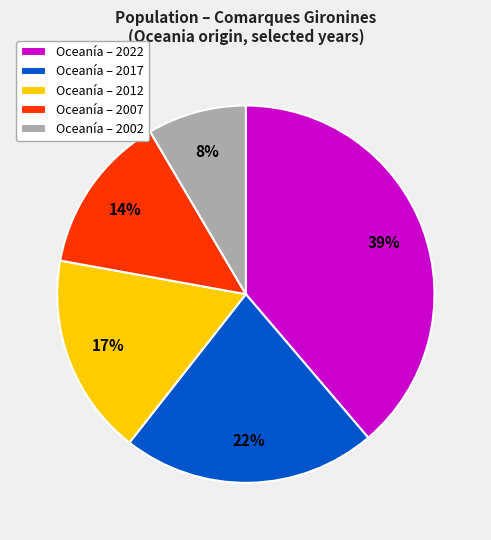

To the nearest percent, what is the average slice percentage?

20%